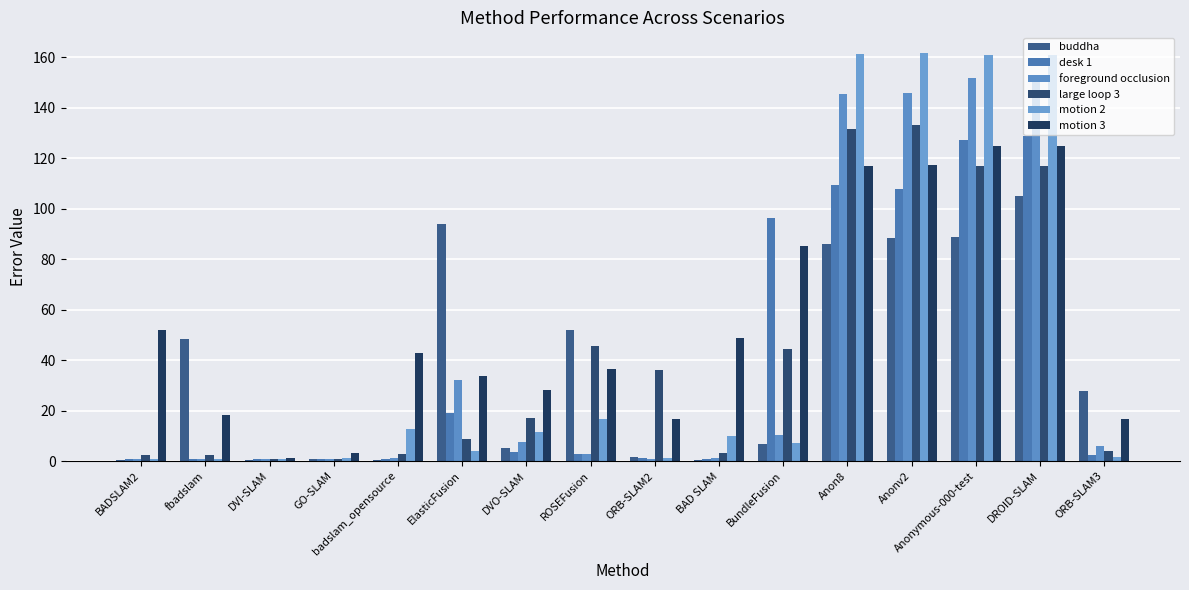

At which category does the chart reach its minimum across all series?

BADSLAM2